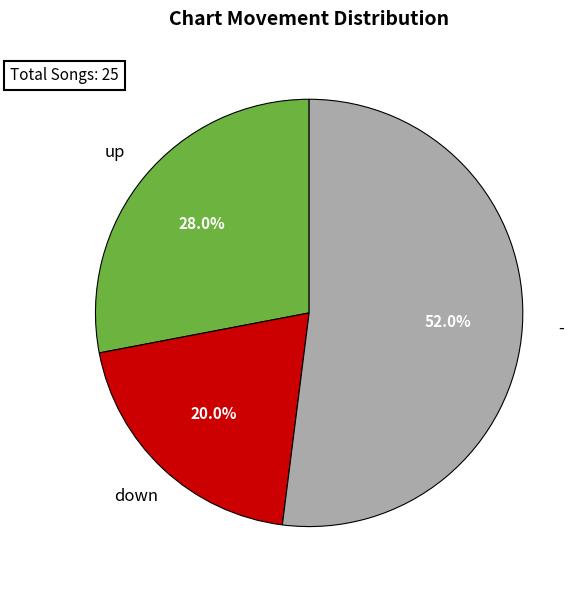

How many slices are in this pie chart?

3